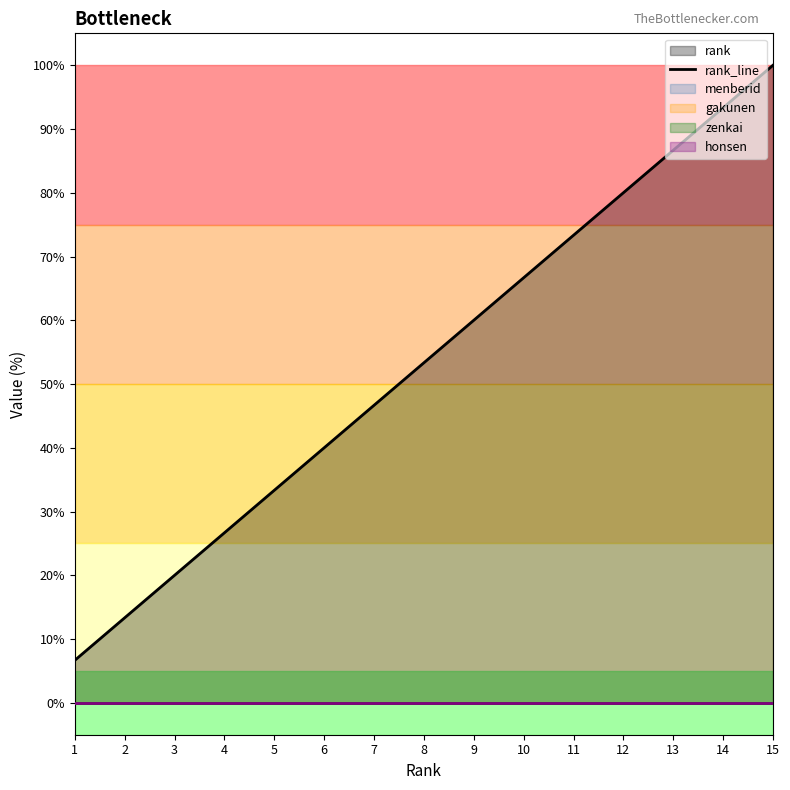

What is the greatest value displayed?

100.0